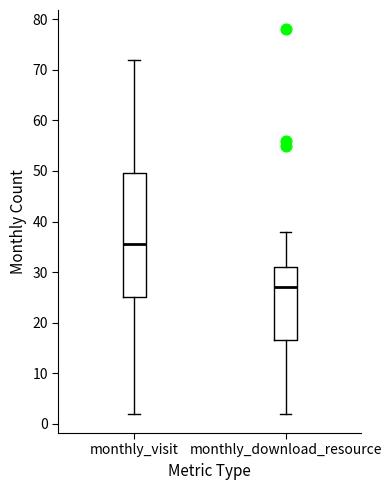

Which box has the lowest median line?

monthly_download_resource